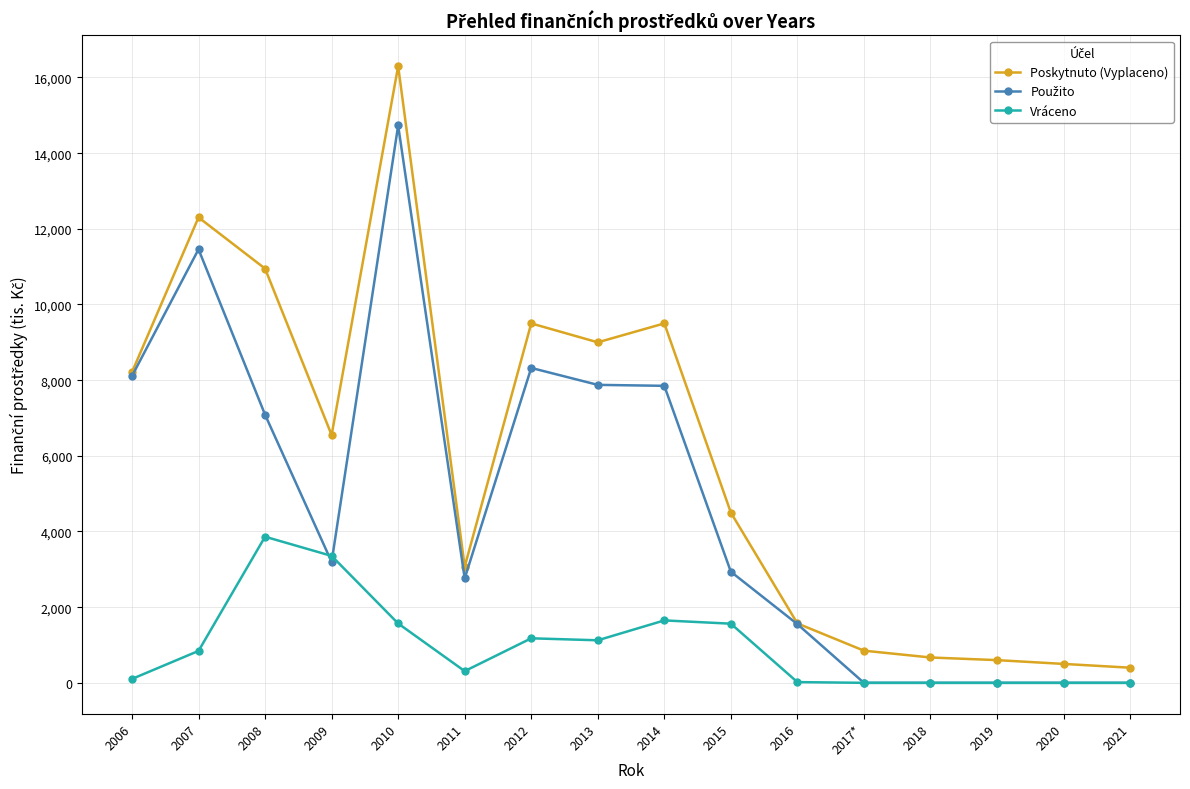

True or false: Vráceno and Poskytnuto (Vyplaceno) cross at least once.

False